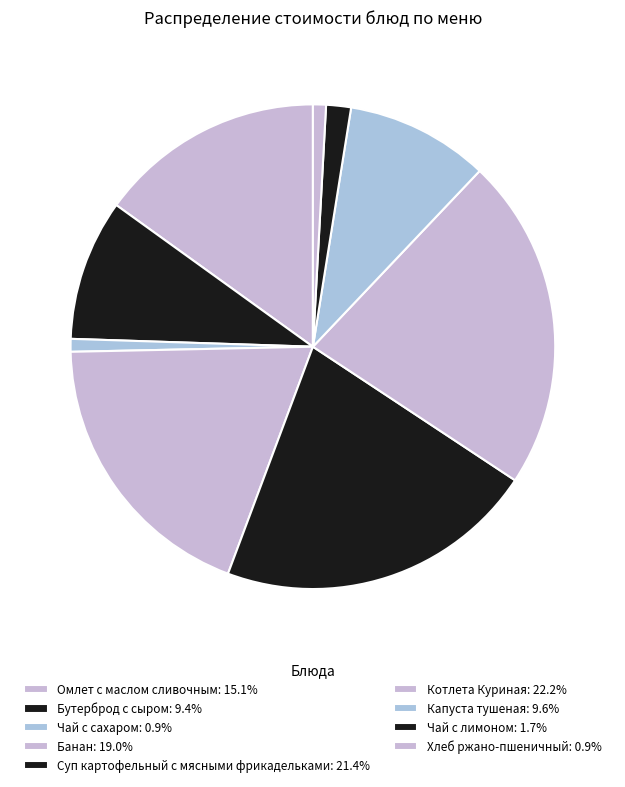

What is the largest slice in the pie chart?

Котлета Куриная